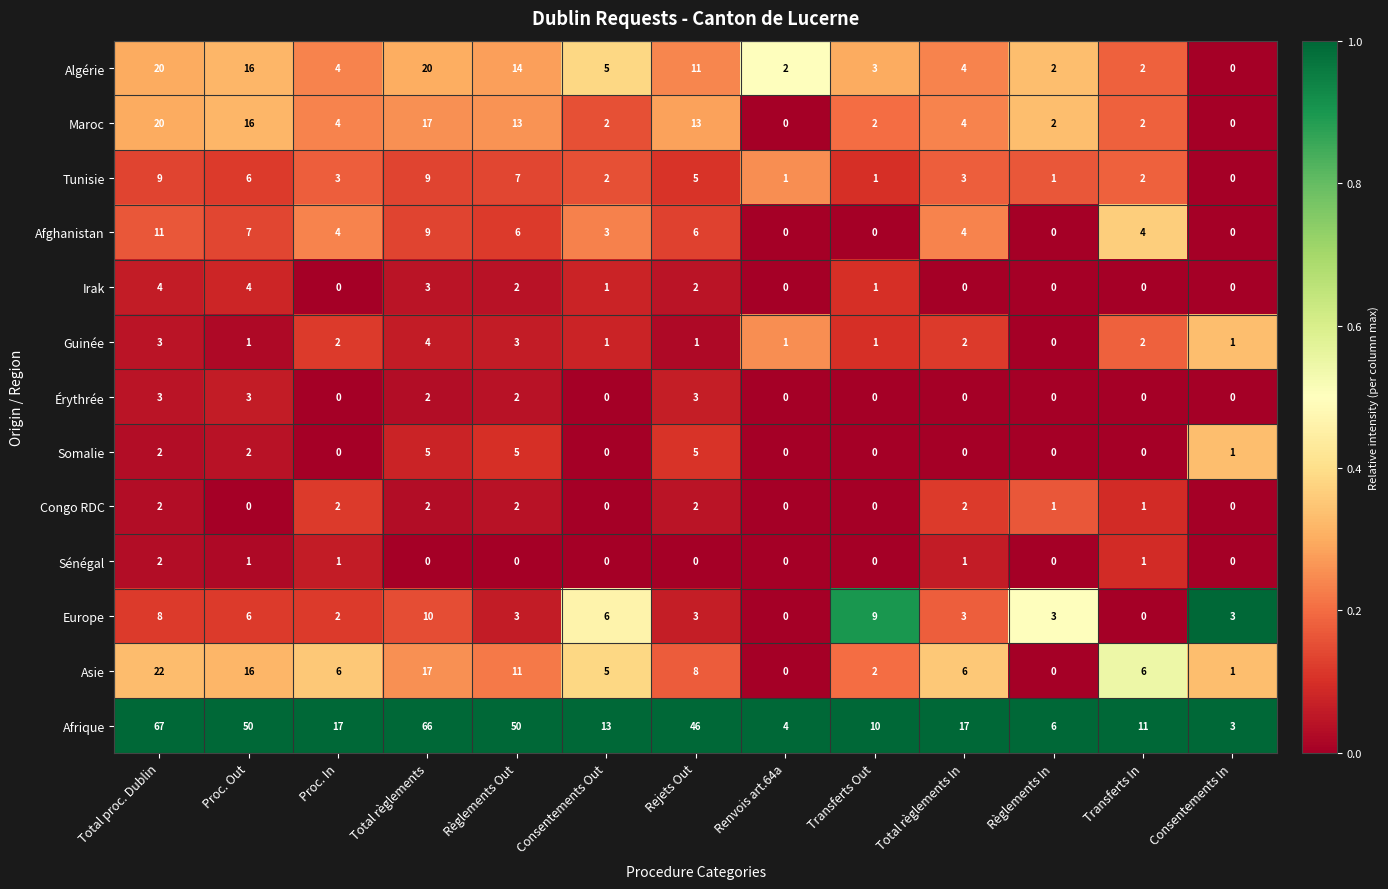

What is the maximum value for Guinée?

4